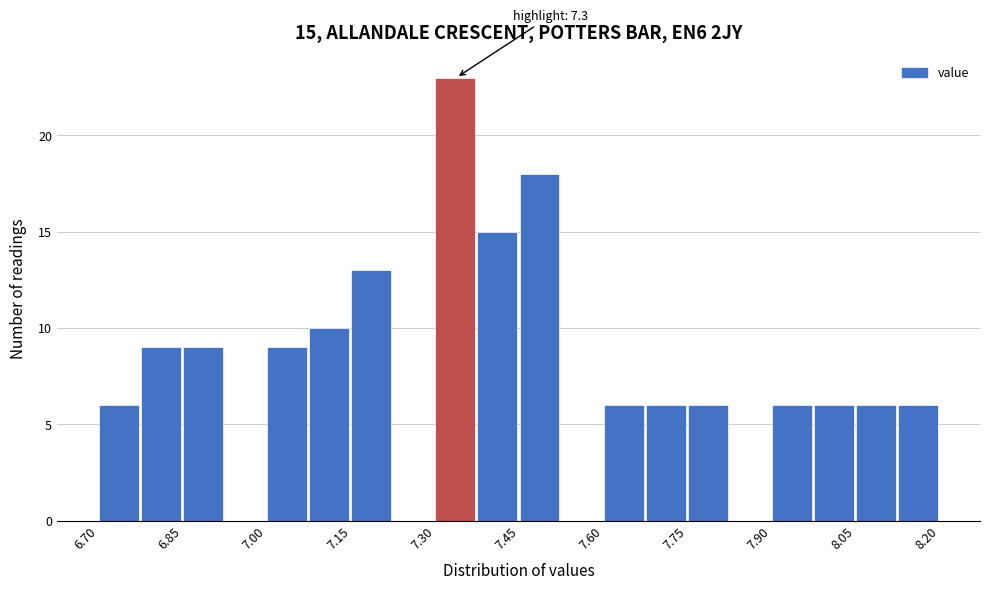

Around what value on the x-axis is the tallest bar? Give the approximate position of its centre, as read against the axis.

7.34